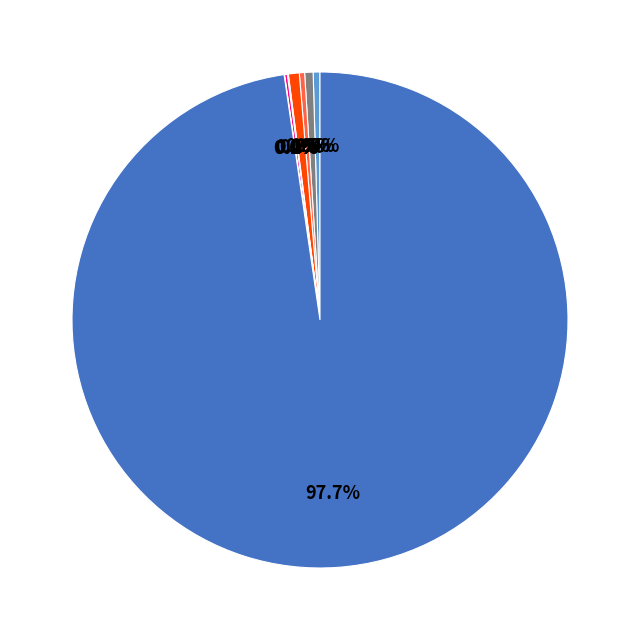

Does any single category account for the majority?

Yes